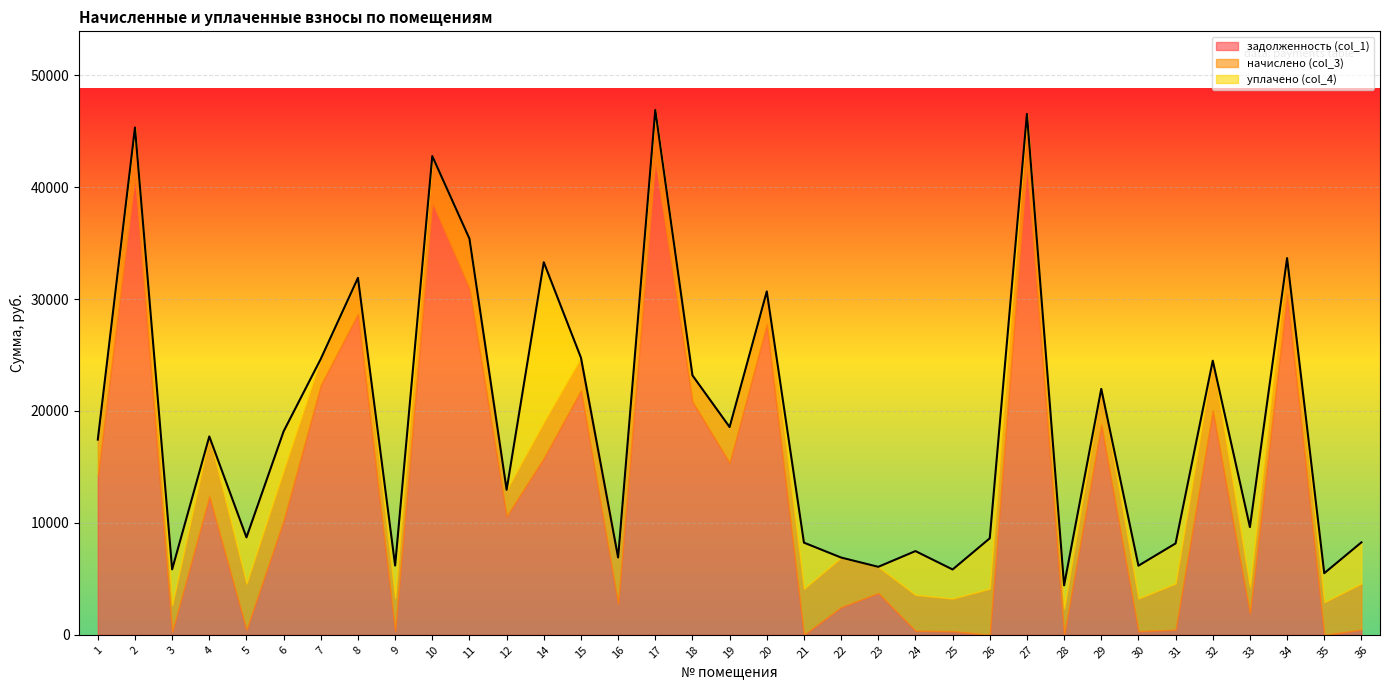

What is the total value across all series at 1?

17437.8